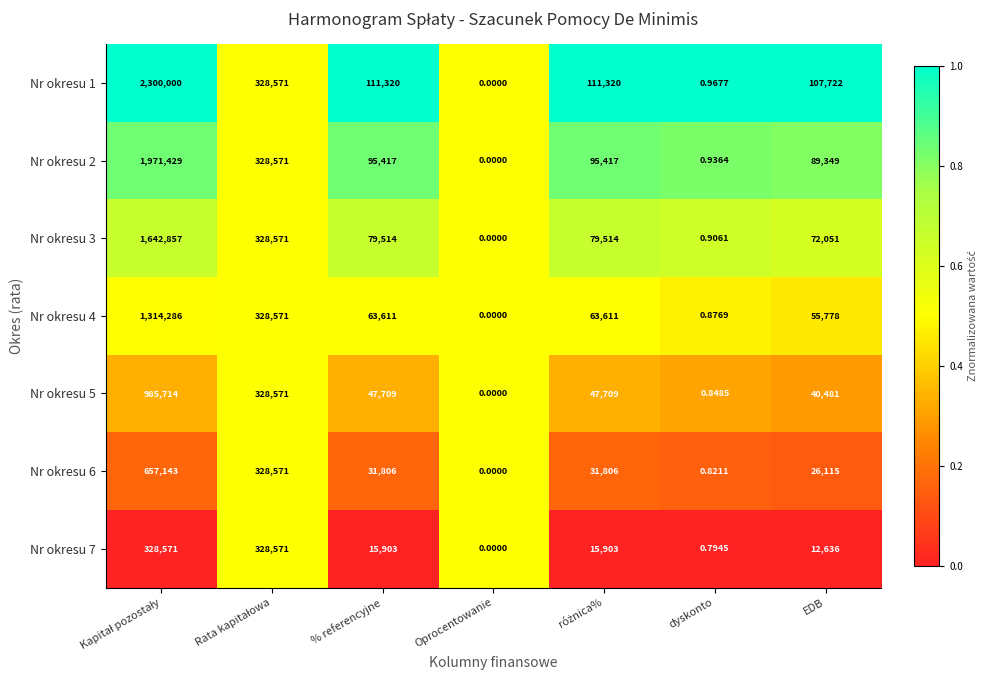

Which category has the lowest value across all series?

Oprocentowanie